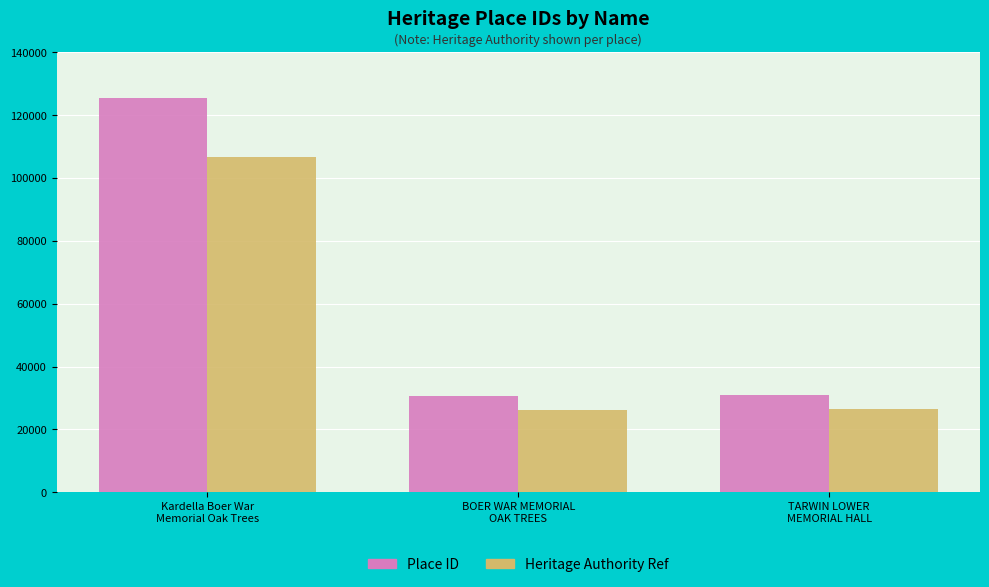

Count the number of data series in this chart.

2